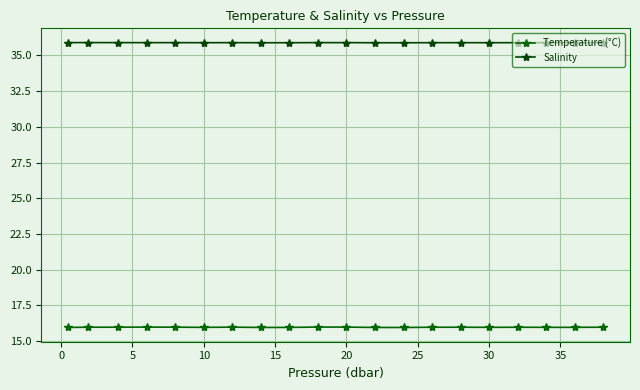

True or false: Temperature (°C) and Salinity intersect in this chart.

False